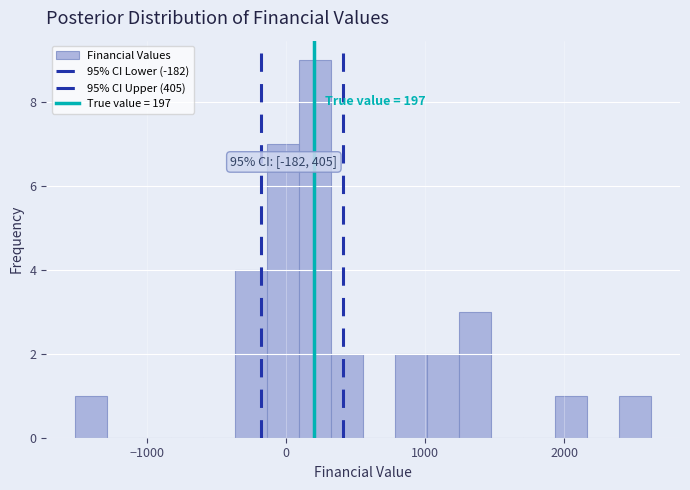

Read against the x-axis, roughly where is the centre of the tallest bar?

200